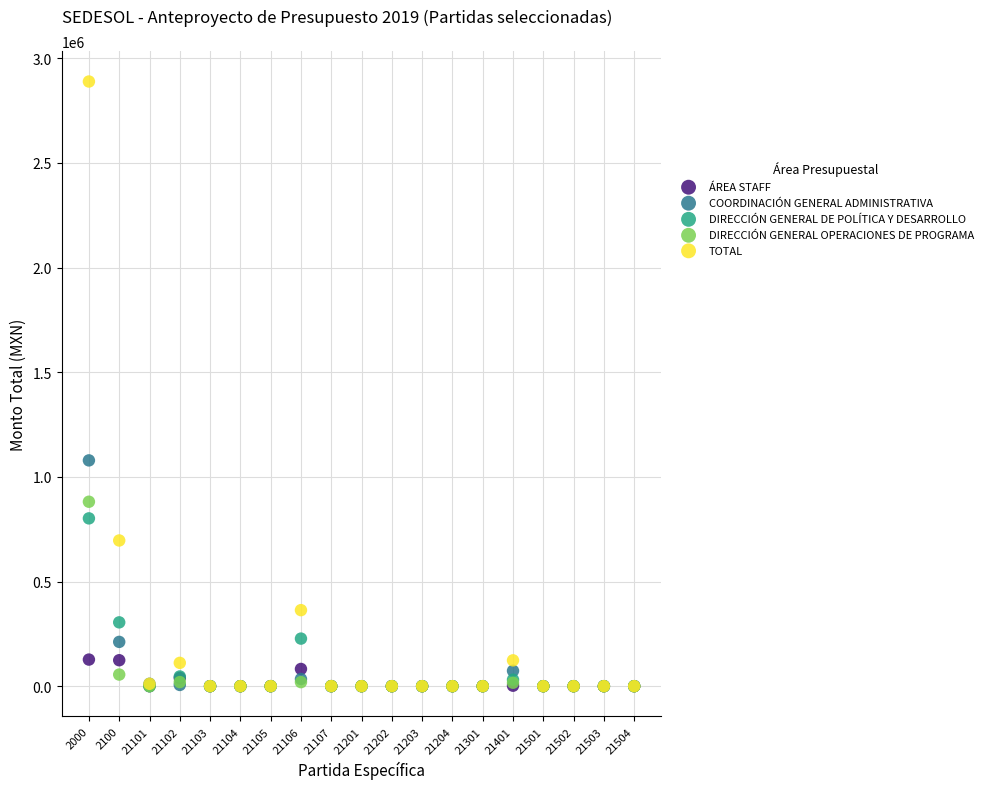

What are all the series names shown in the legend?

ÁREA STAFF, COORDINACIÓN GENERAL ADMINISTRATIVA, DIRECCIÓN GENERAL DE POLÍTICA Y DESARROLLO, DIRECCIÓN GENERAL OPERACIONES DE PROGRAMA, TOTAL